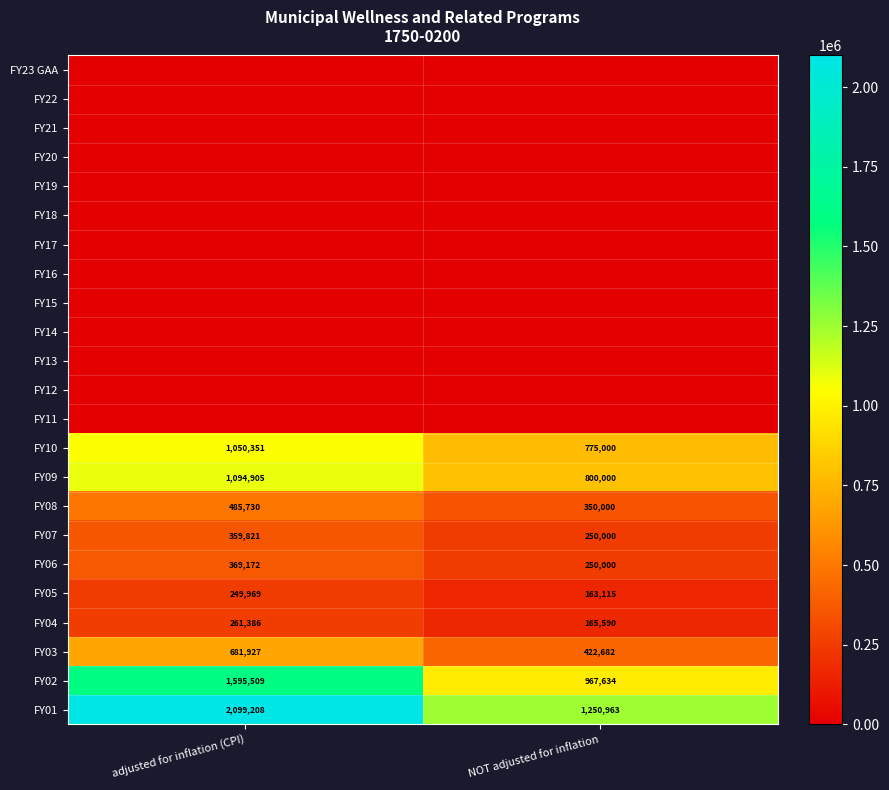

True or false: FY05 has a value of 220152 at NOT adjusted for inflation.

False